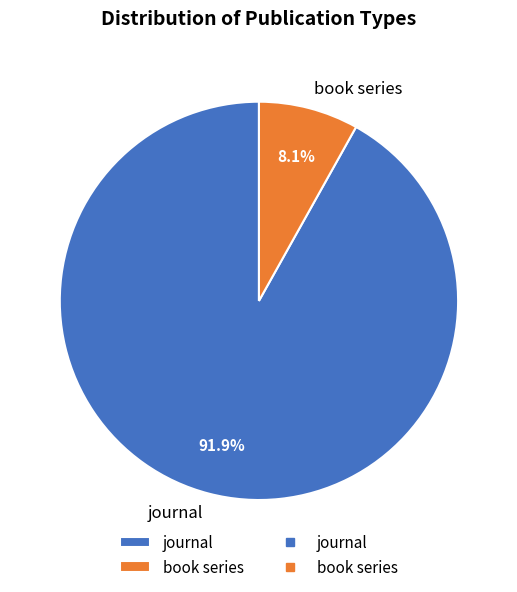

Which slice is the largest?

journal